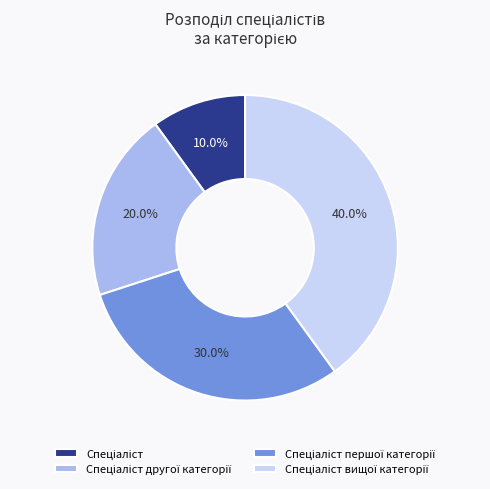

Is there a majority slice in this chart?

No